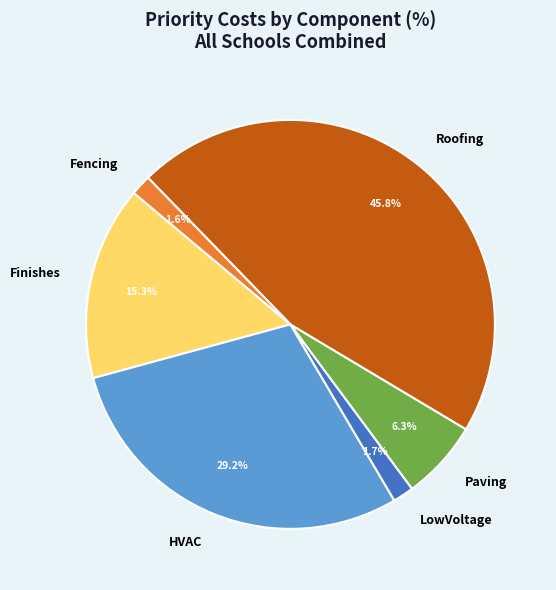

Does LowVoltage represent more than half of the total?

No